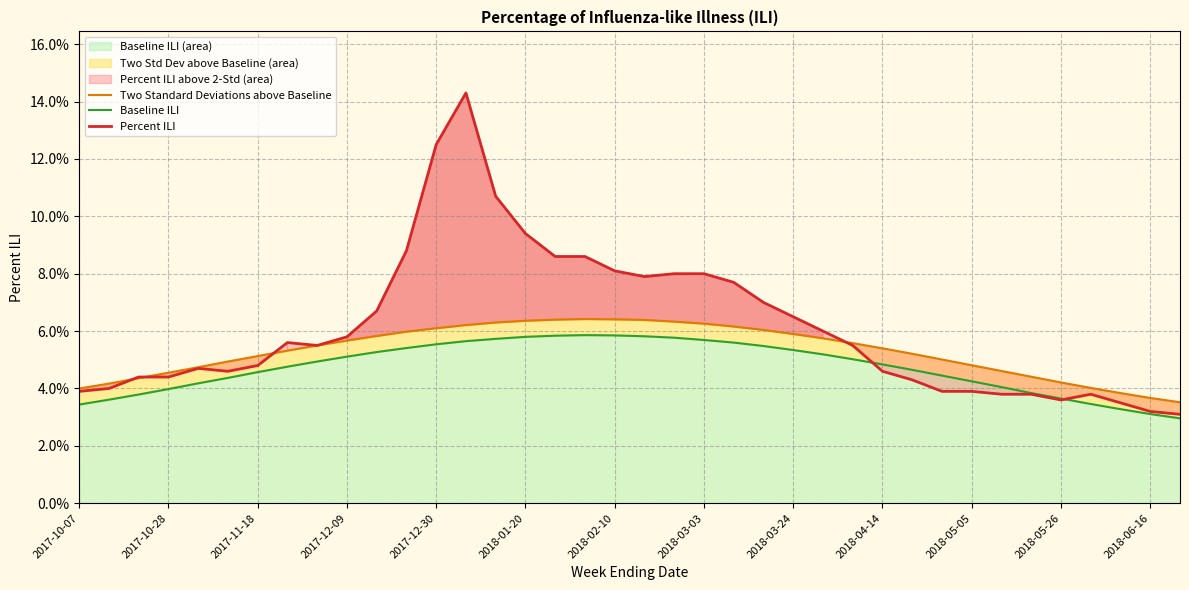

How many Two Standard Deviations above Baseline values are between 0 and 1?

38